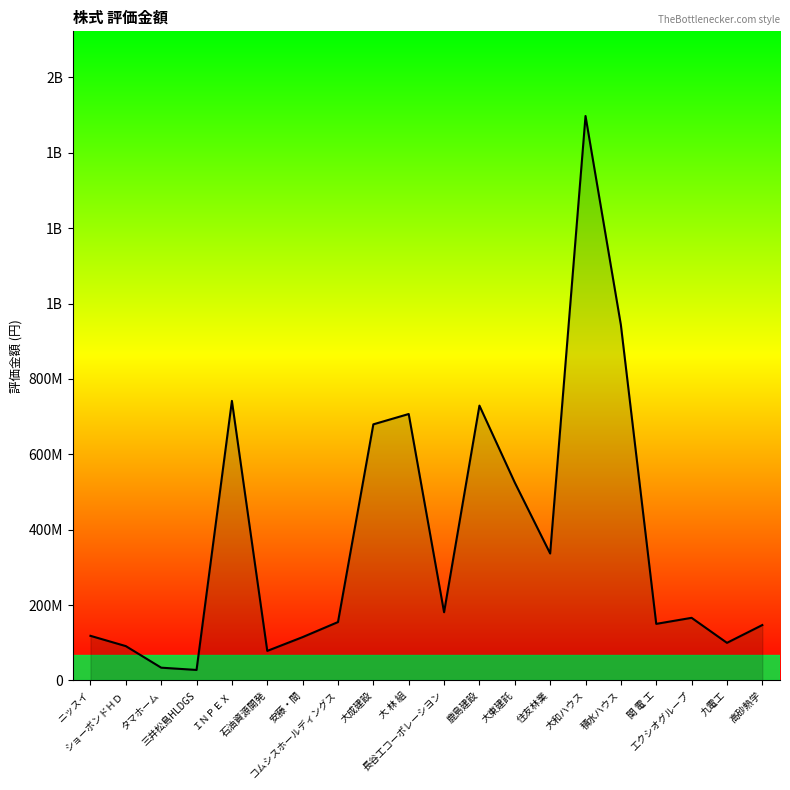

Is this an area chart (filled region under the line)?

Yes